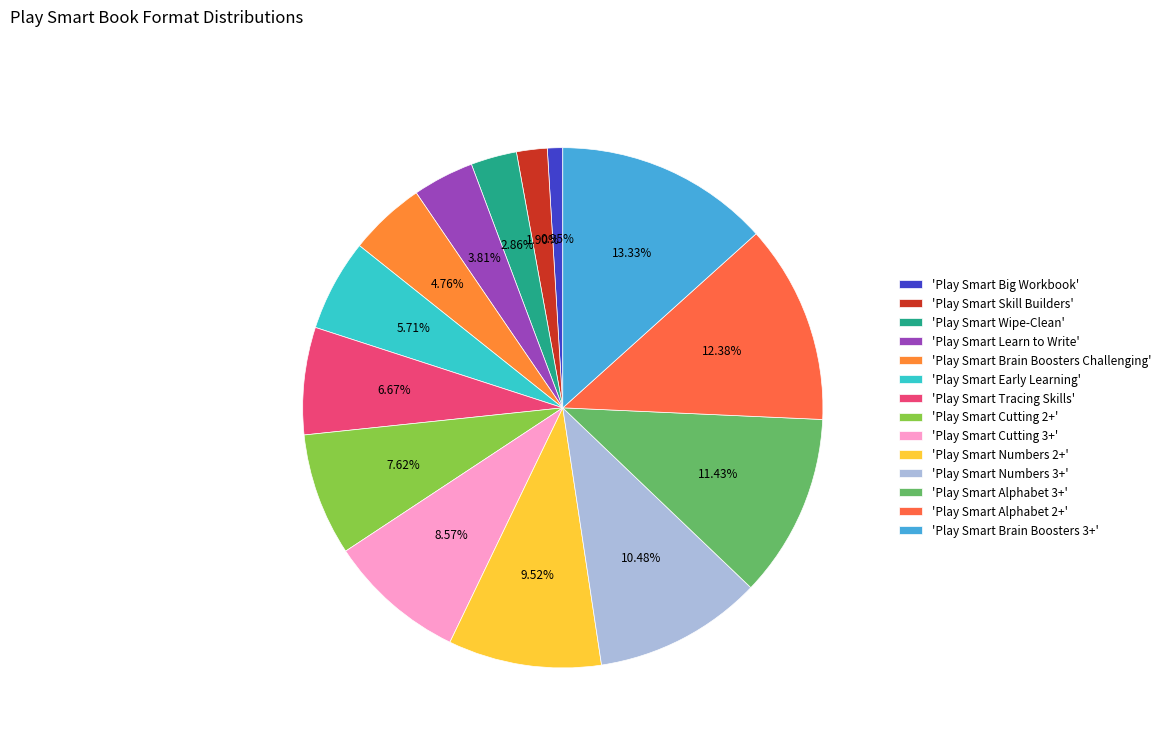

Rank the categories by value from lowest to highest.

'Play Smart Big Workbook', 'Play Smart Skill Builders', 'Play Smart Wipe-Clean', 'Play Smart Learn to Write', 'Play Smart Brain Boosters Challenging', 'Play Smart Early Learning', 'Play Smart Tracing Skills', 'Play Smart Cutting 2+', 'Play Smart Cutting 3+', 'Play Smart Numbers 2+', 'Play Smart Numbers 3+', 'Play Smart Alphabet 3+', 'Play Smart Alphabet 2+', 'Play Smart Brain Boosters 3+'